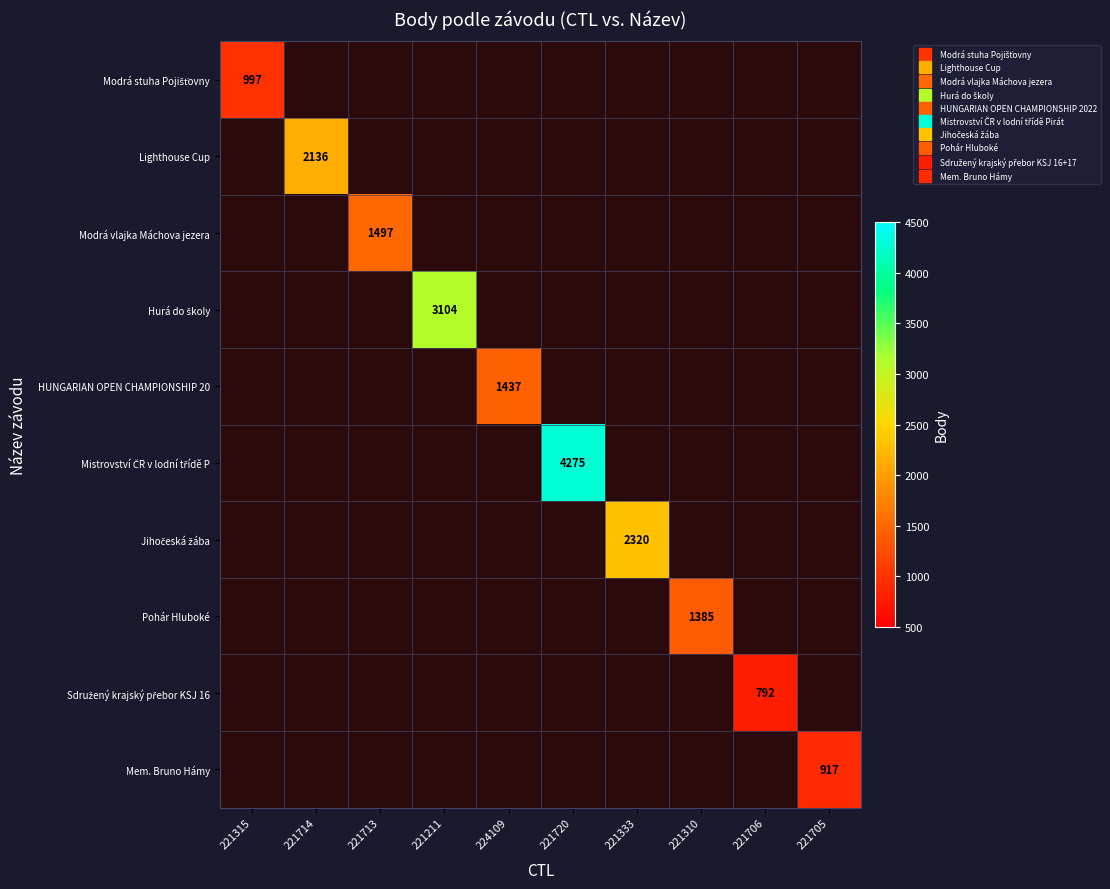

How many series are shown in this chart?

10